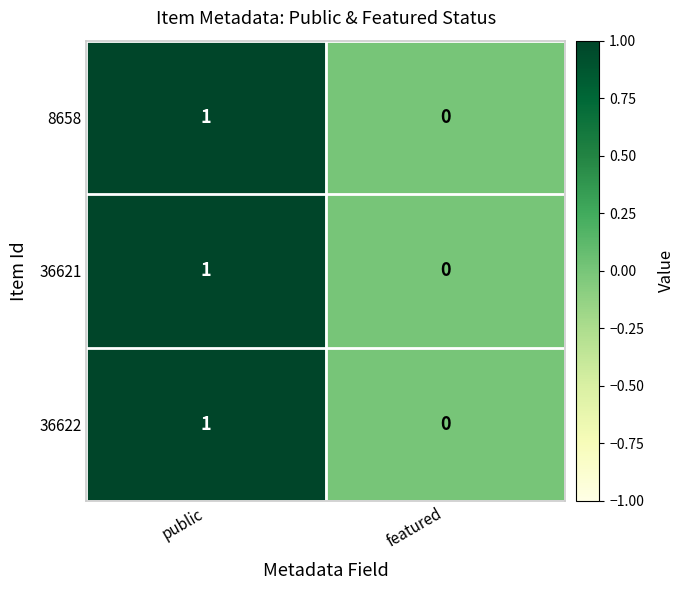

Which category has the lowest value across all series?

featured